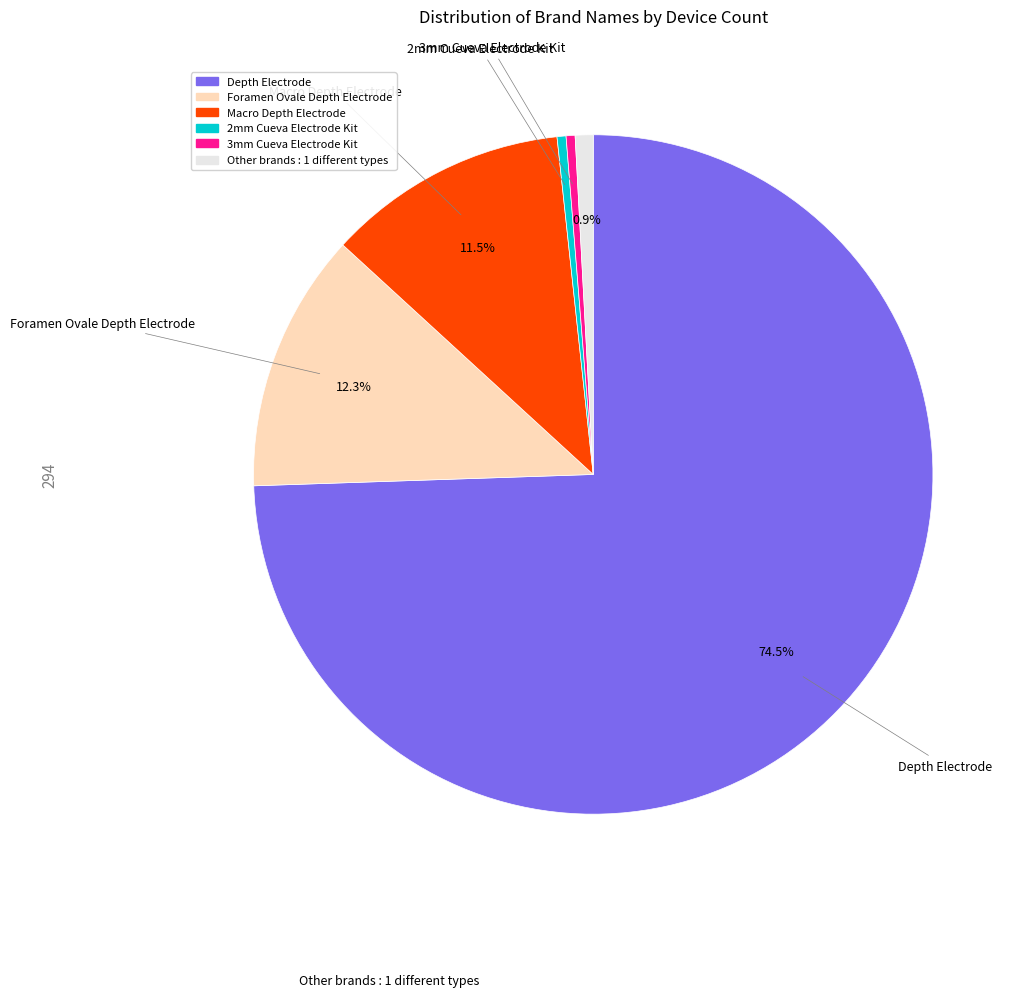

Is there a majority slice in this chart?

Yes